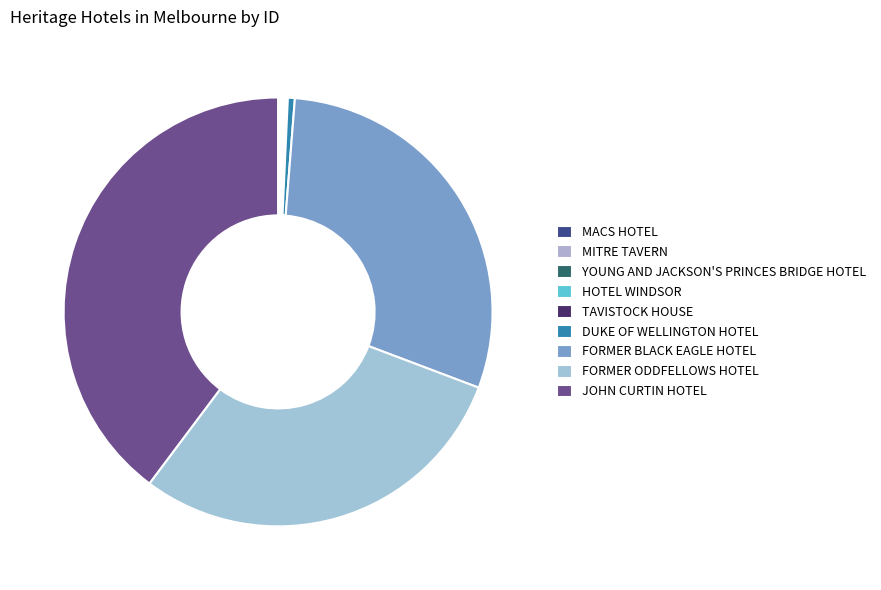

Do FORMER BLACK EAGLE HOTEL and HOTEL WINDSOR together represent more than half of the pie?

No